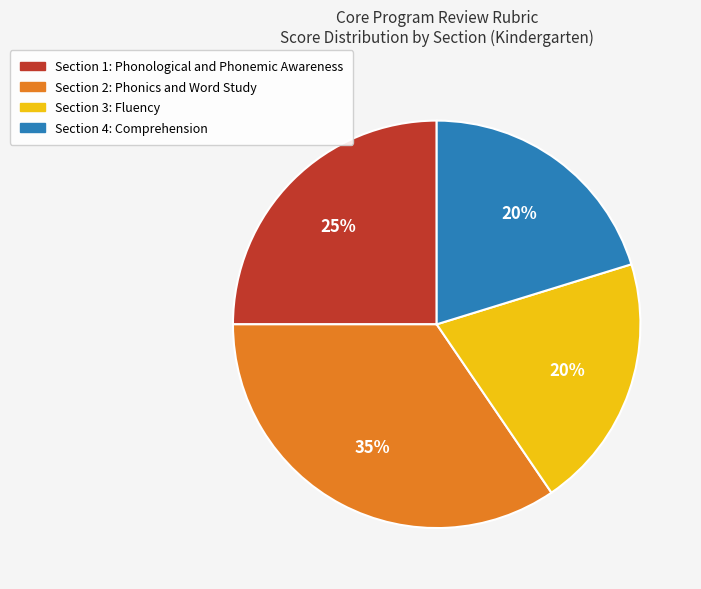

Between Section 4: Comprehension and Section 1: Phonological and Phonemic Awareness, which is larger?

Section 1: Phonological and Phonemic Awareness